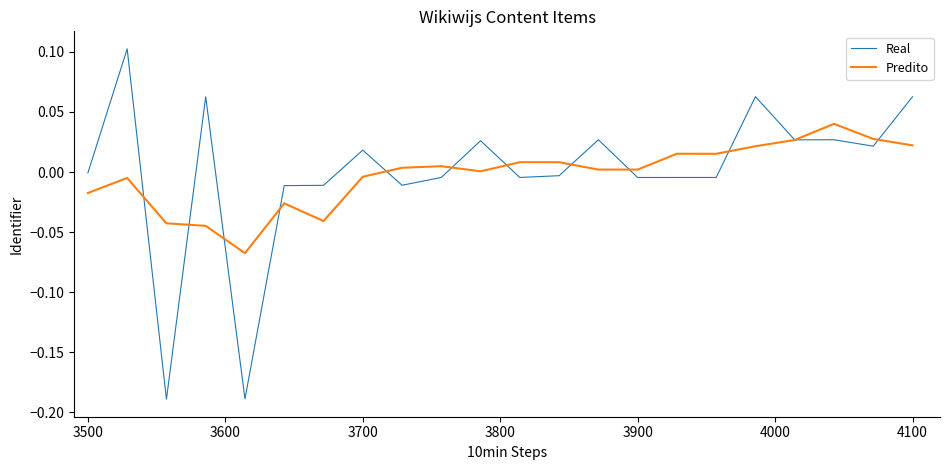

Which series has the largest range (max minus min)?

Real